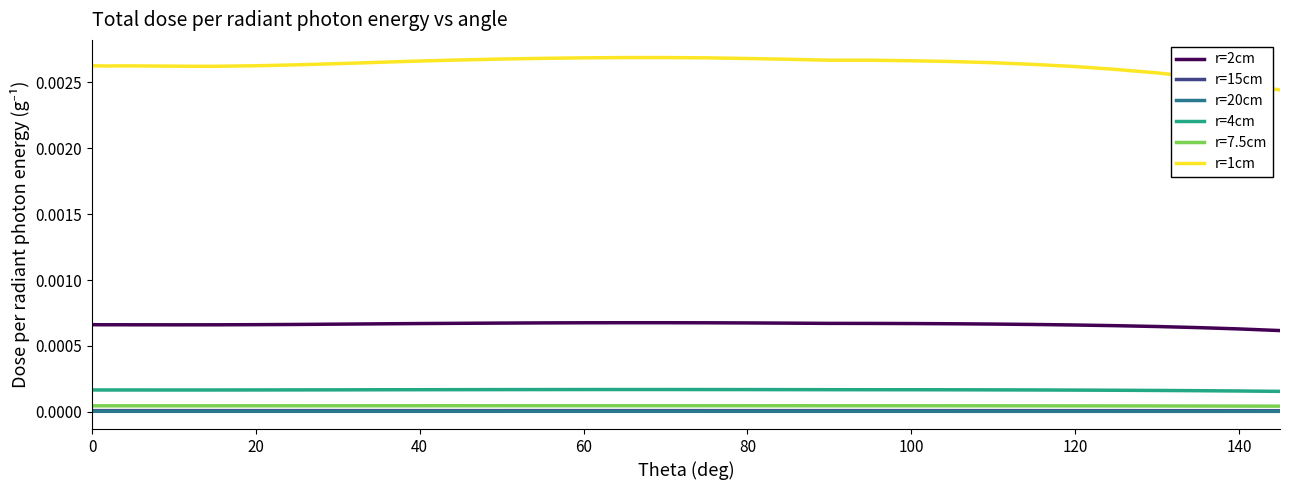

True or false: r=20cm and r=15cm intersect in this chart.

False